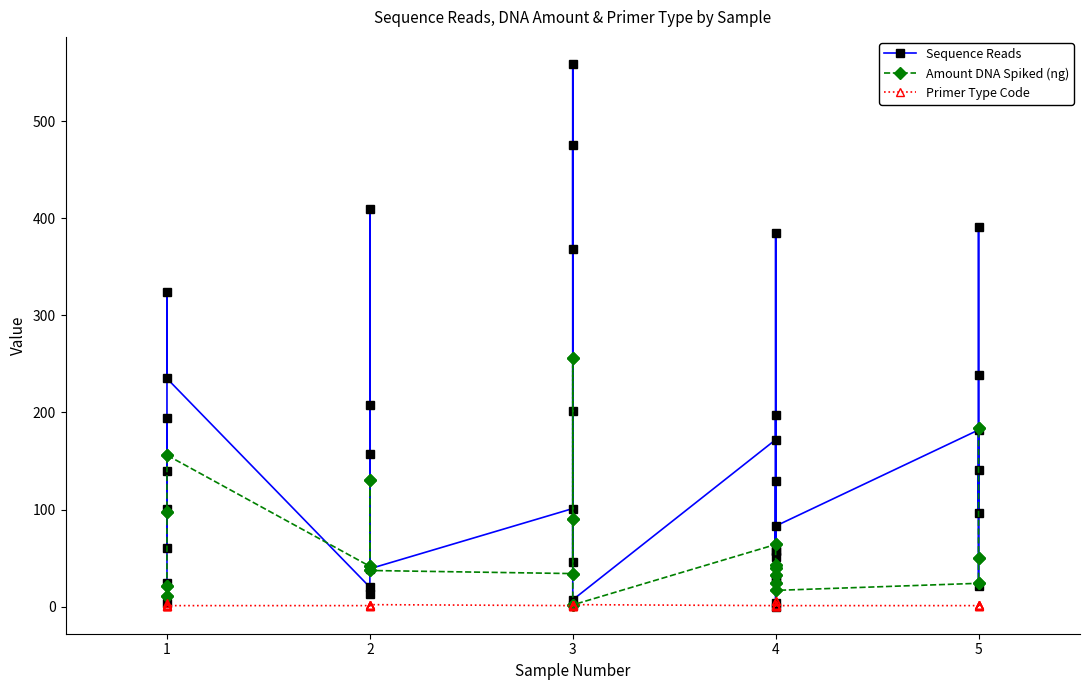

List the series in order of their overall mean, lowest first.

Primer Type Code, Amount DNA Spiked (ng), Sequence Reads